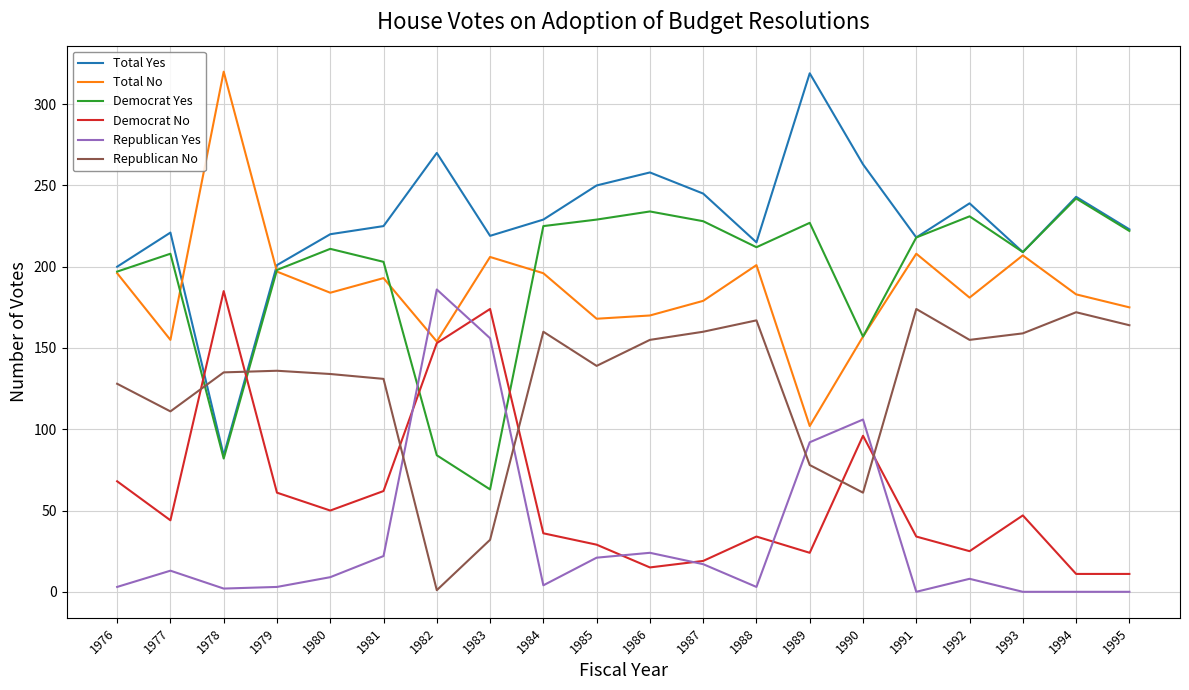

Is it true that Democrat Yes equals 208 at 1977?

True